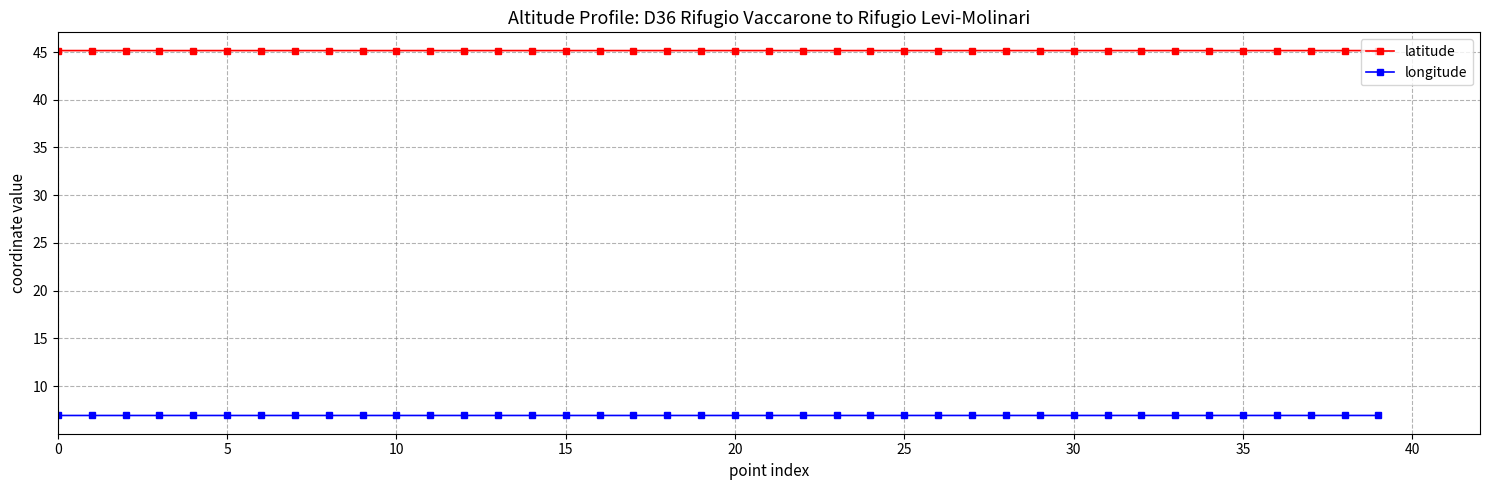

True or false: longitude has more than 0 points higher than both neighbors.

True